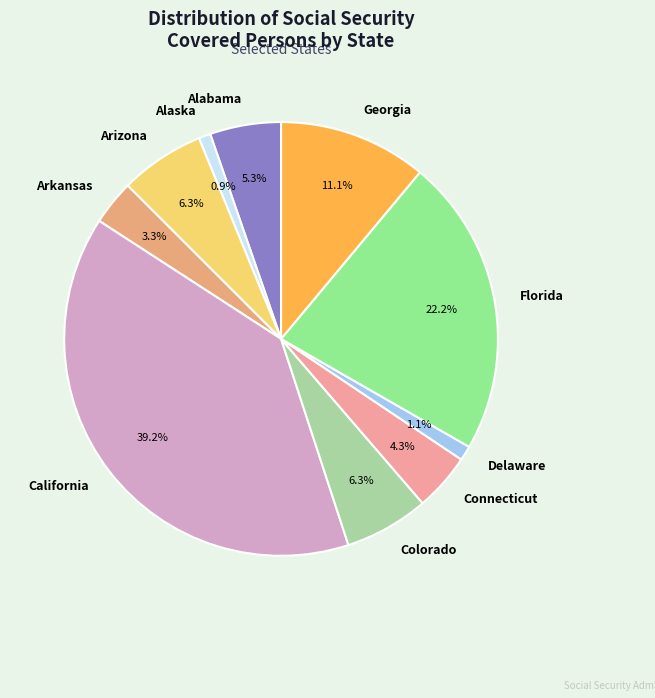

Does any single category account for the majority?

No